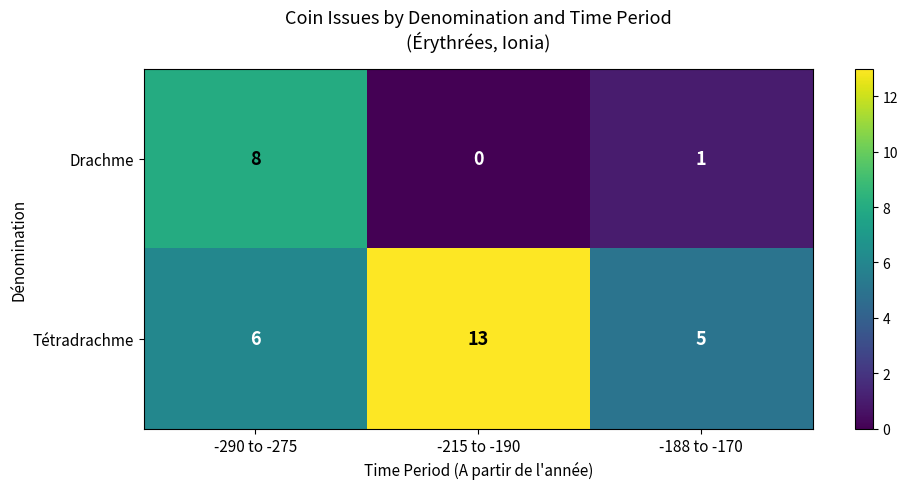

Reading left to right, list all the values displayed in this chart.

Drachme: 8	0	1
Tétradrachme: 6	13	5